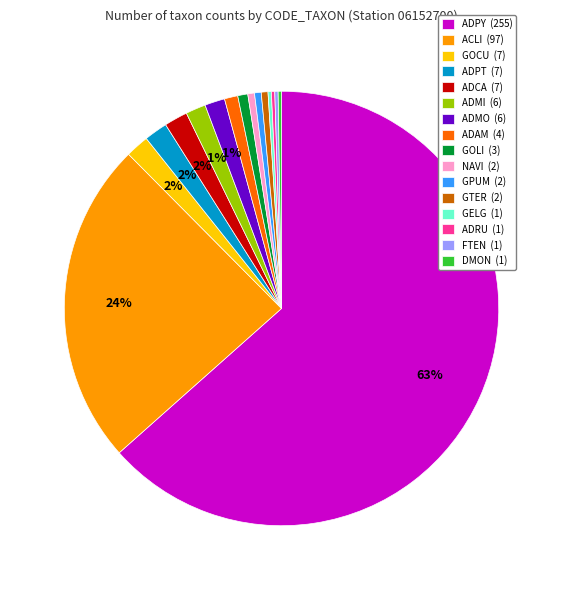

To the nearest percent, what is the average slice percentage?

6%